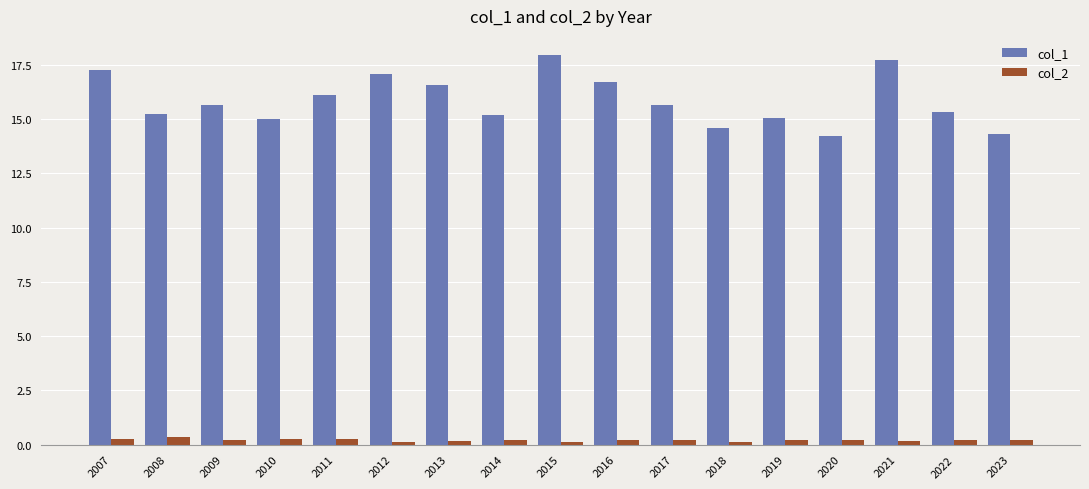

What is the highest value of the col_1 series?

17.9